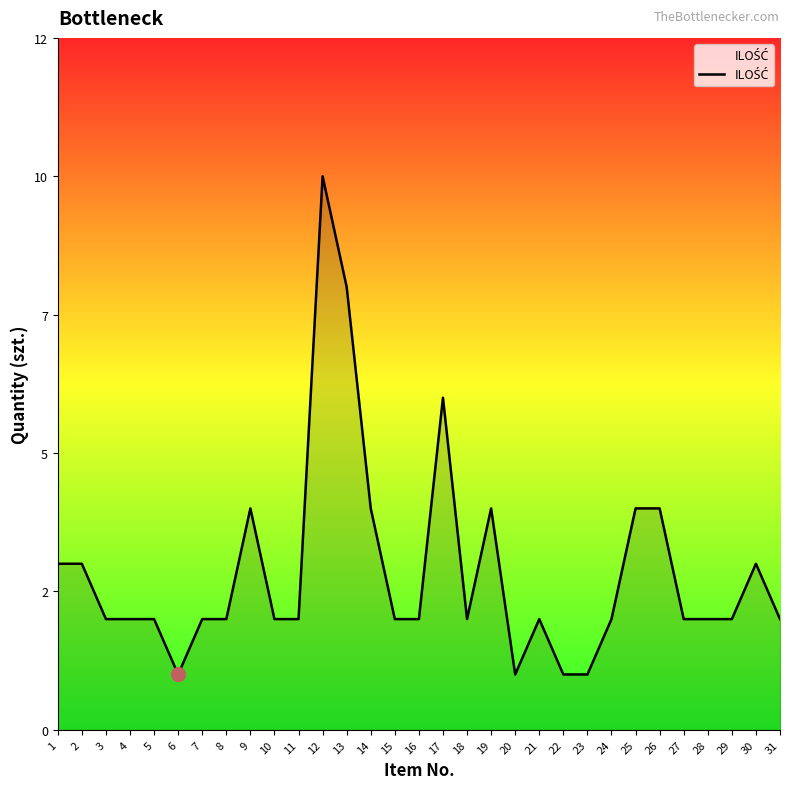

What is the maximum value shown in the chart?

10